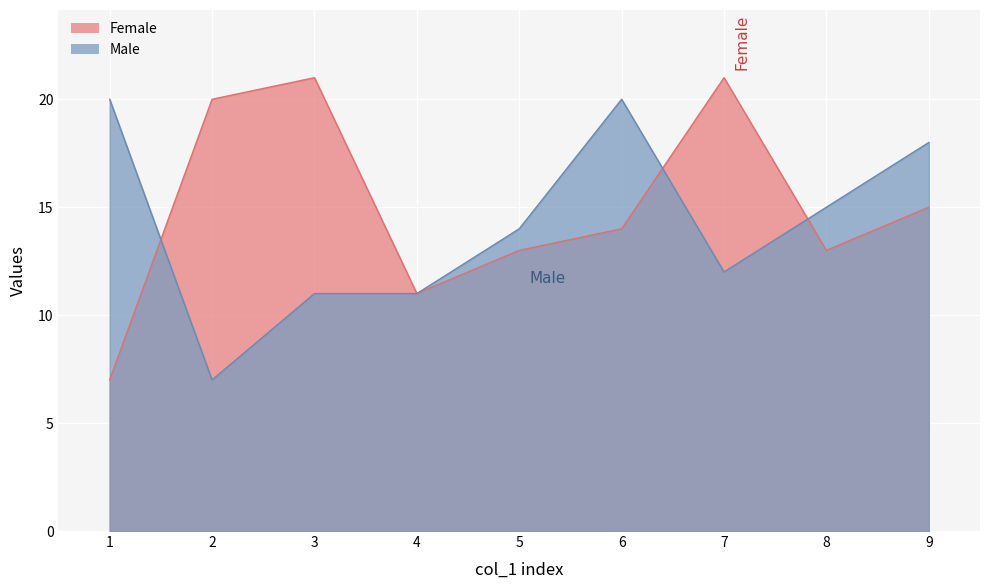

Which series changed the most between 6 and 7?

Male